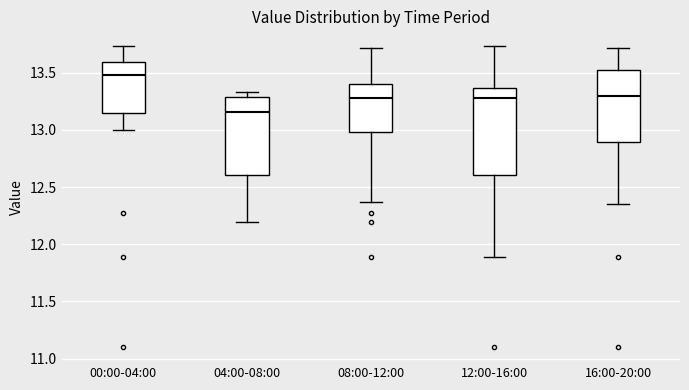

Which box's median line is the highest?

00:00-04:00